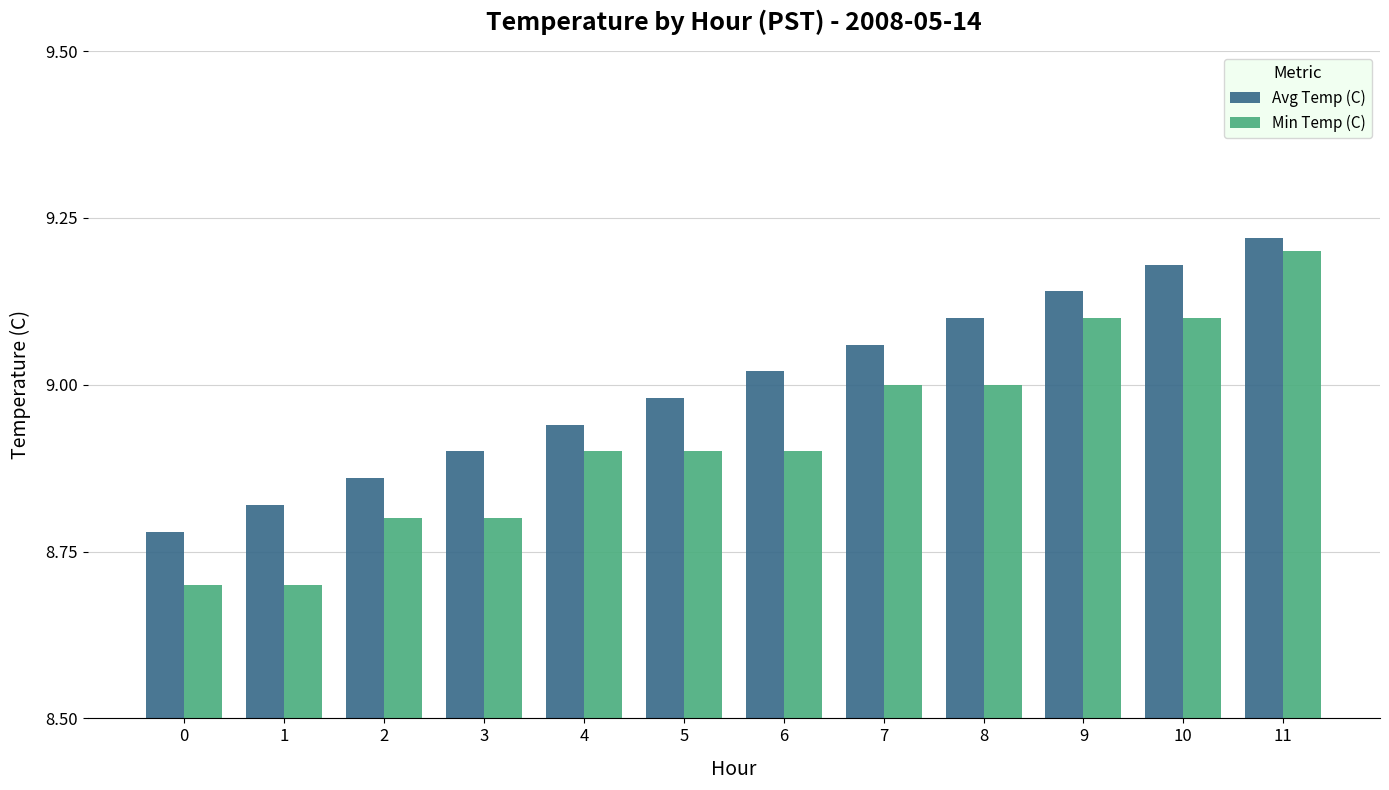

How many bars are there in each group?

2